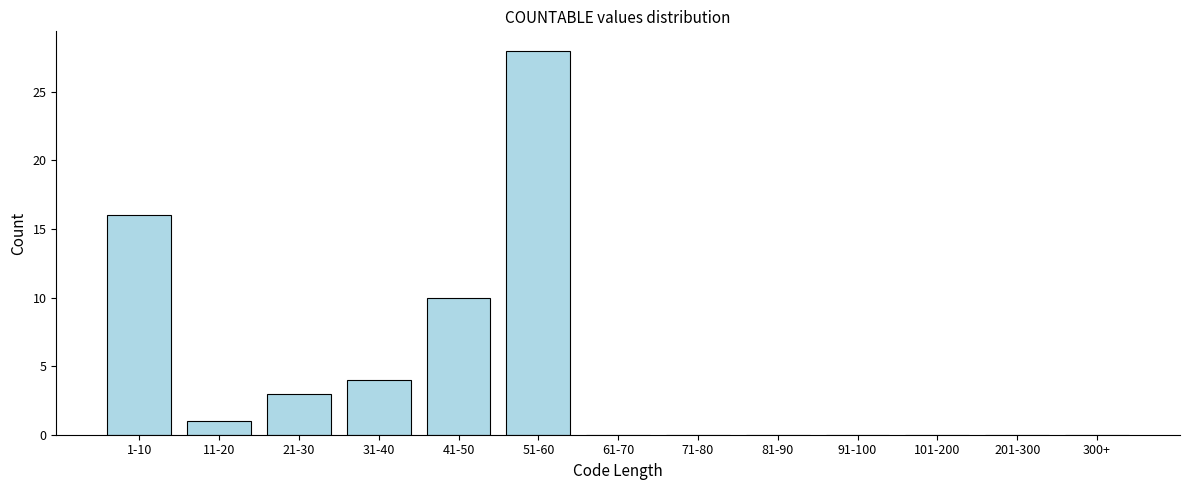

Reading left to right, list all the values displayed in this chart.

1-10=16	11-20=1	21-30=3	31-40=4	41-50=10	51-60=28	61-70=0	71-80=0	81-90=0	91-100=0	101-200=0	201-300=0	300+=0